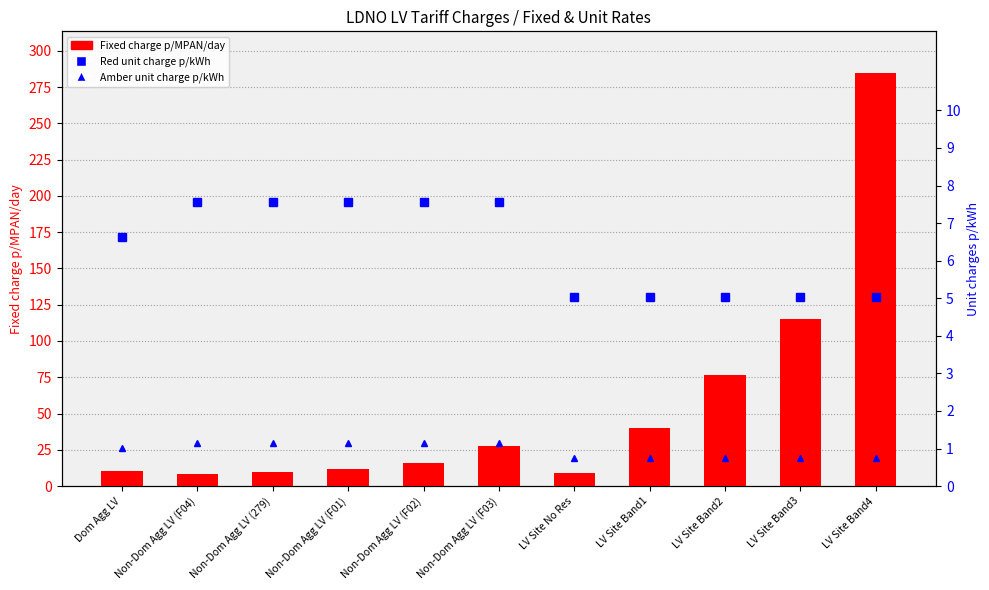

What is the difference between the maximum and minimum values in the Red unit charge p/kWh series?

2.5